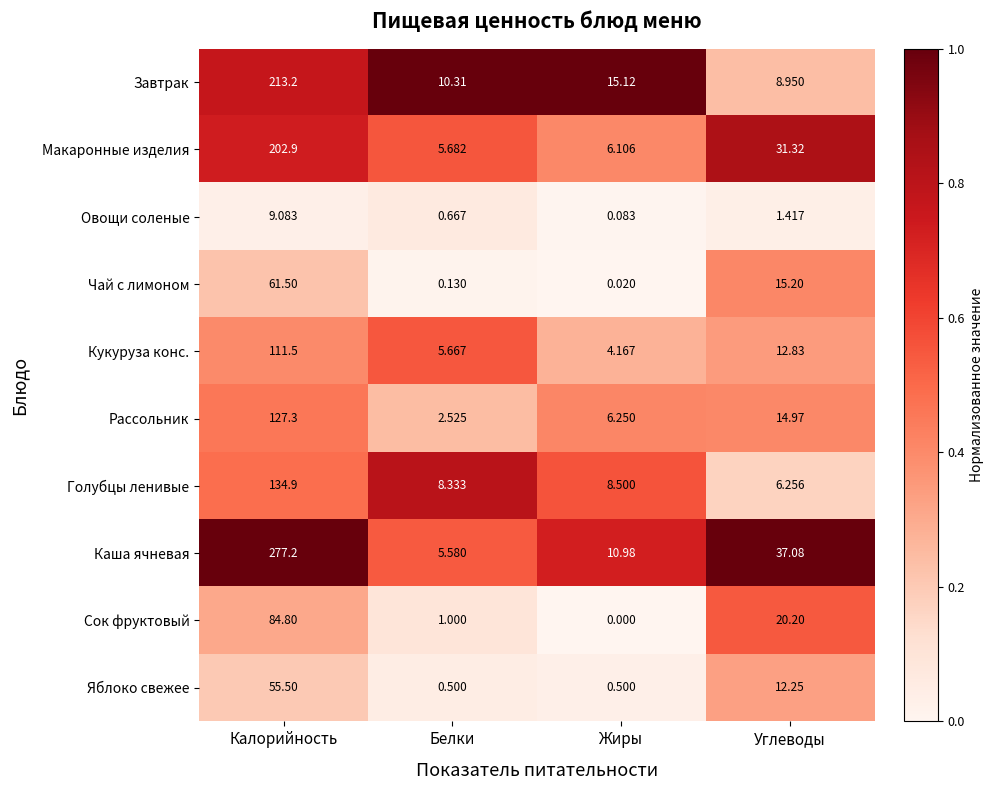

What is the spread (max minus min) of values at Углеводы?

35.7